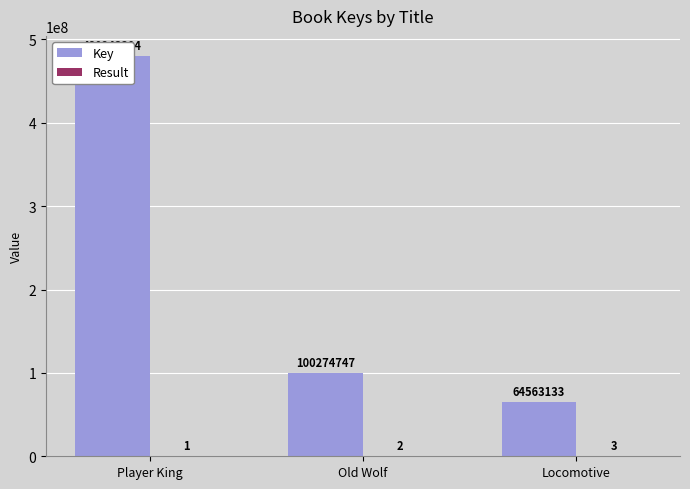

What is the total value across all series at Locomotive?

64563136